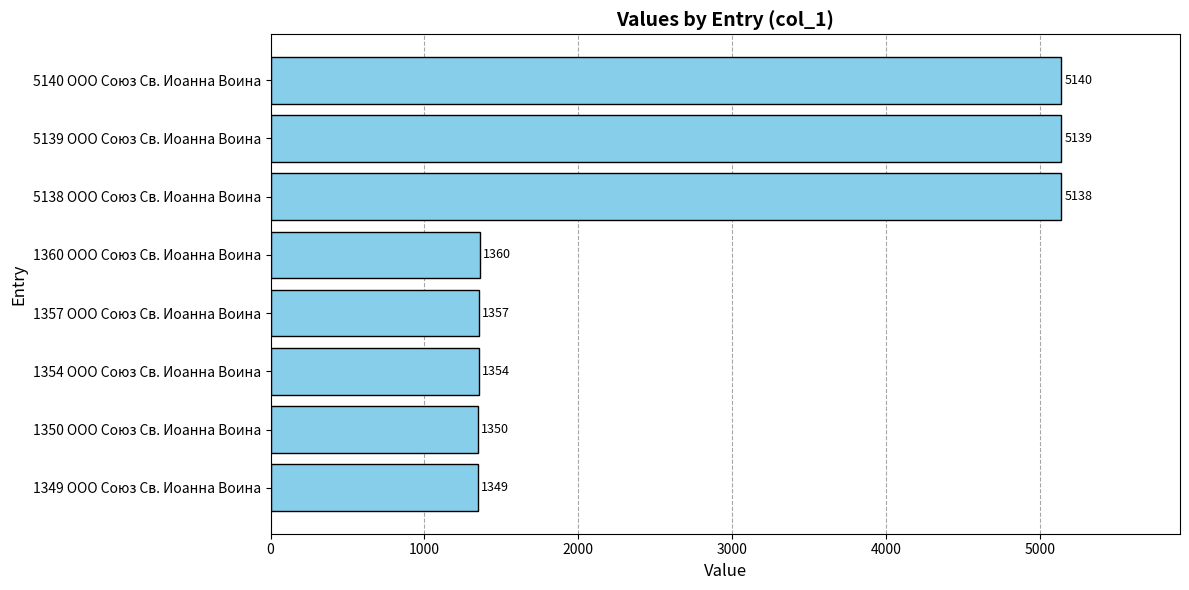

What is the greatest value displayed?

5140